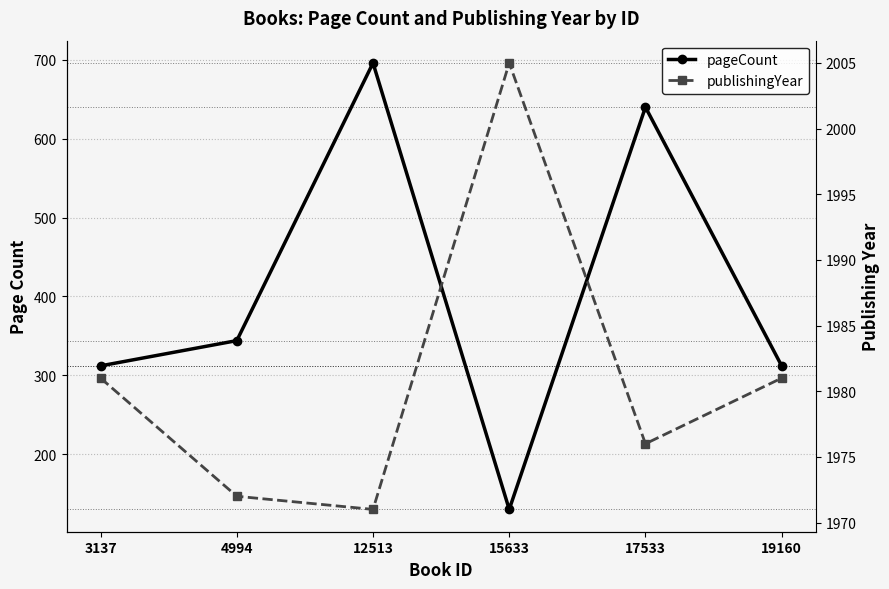

How many data points in publishingYear are less than 1981?

3